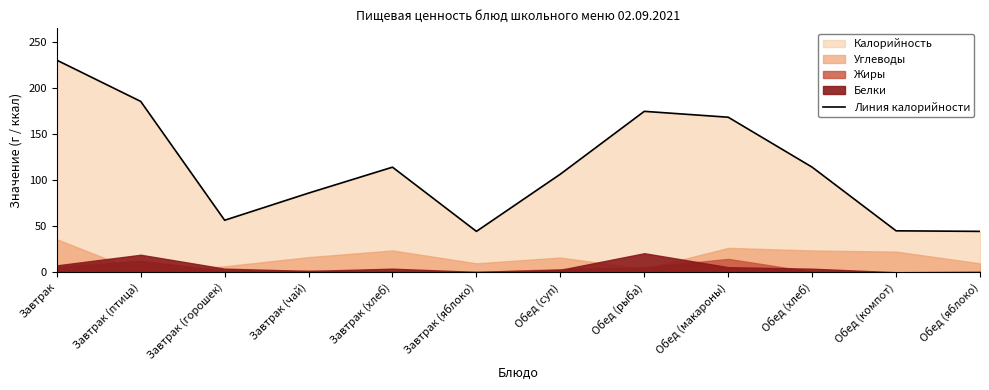

What is the minimum value shown in the chart?

44.4